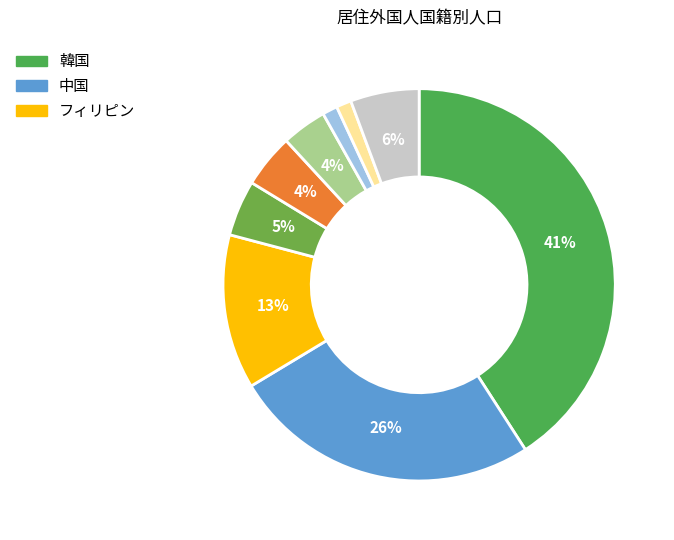

To the nearest percent, what is the difference between the インドネシア and タイ slice percentages?

3%